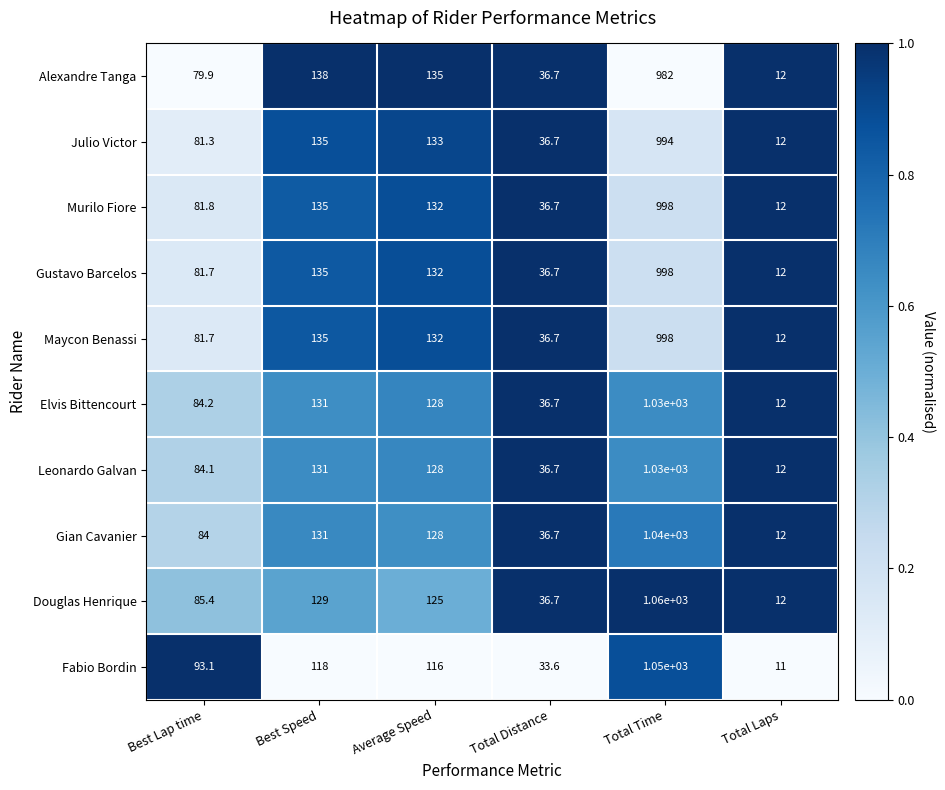

The Douglas Henrique series shows 52.3 at Best Lap time. True or false?

False